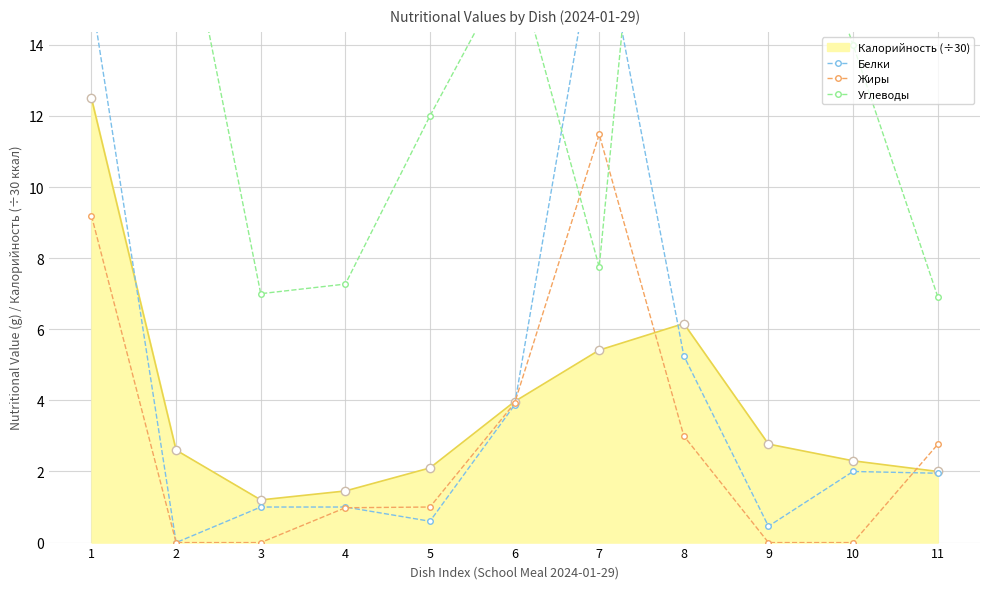

Is it true that Жиры equals 11.5 at 7?

True